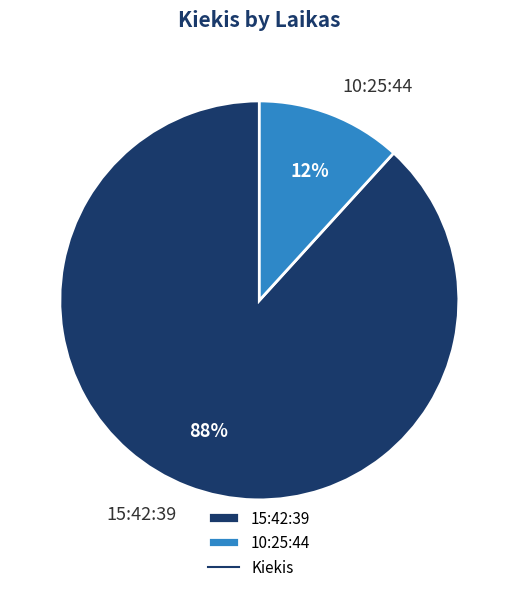

To the nearest percent, what portion does 10:25:44 represent?

12%